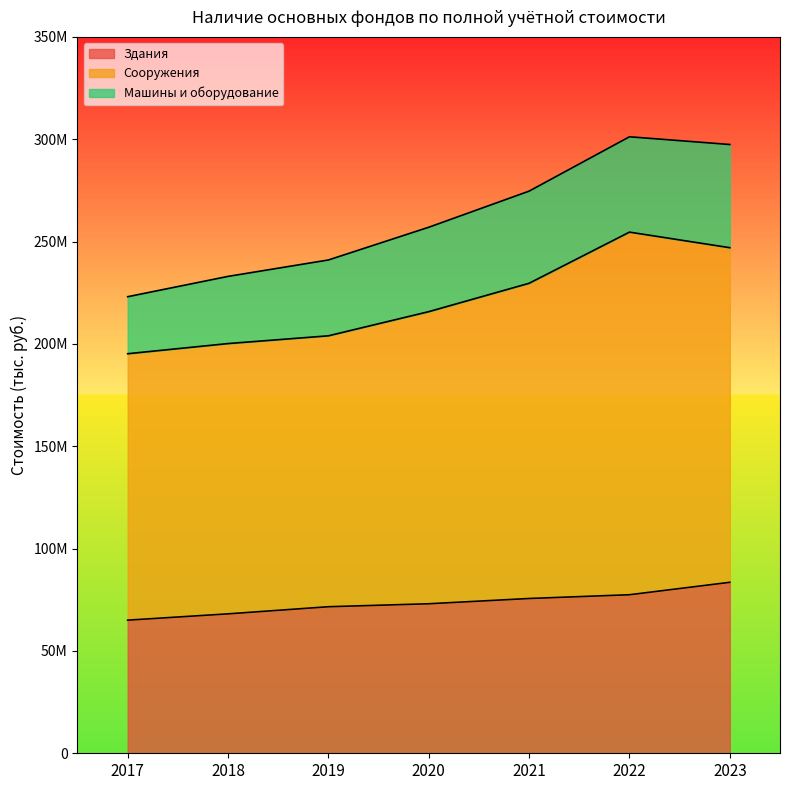

True or false: Здания and Сооружения intersect in this chart.

False